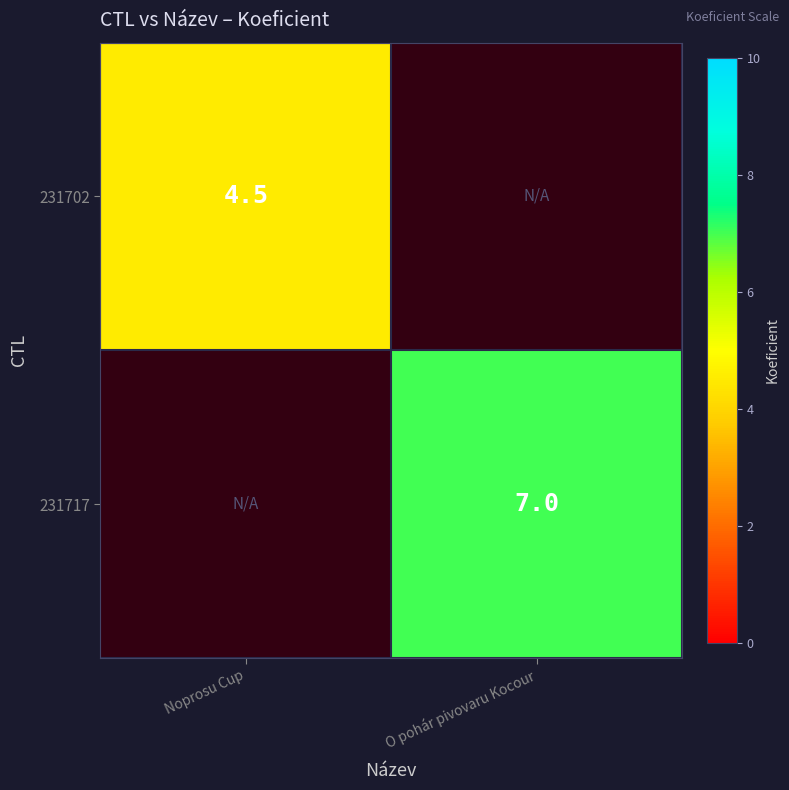

True or false: 231702 has a value of 4.5 at Noprosu Cup.

True